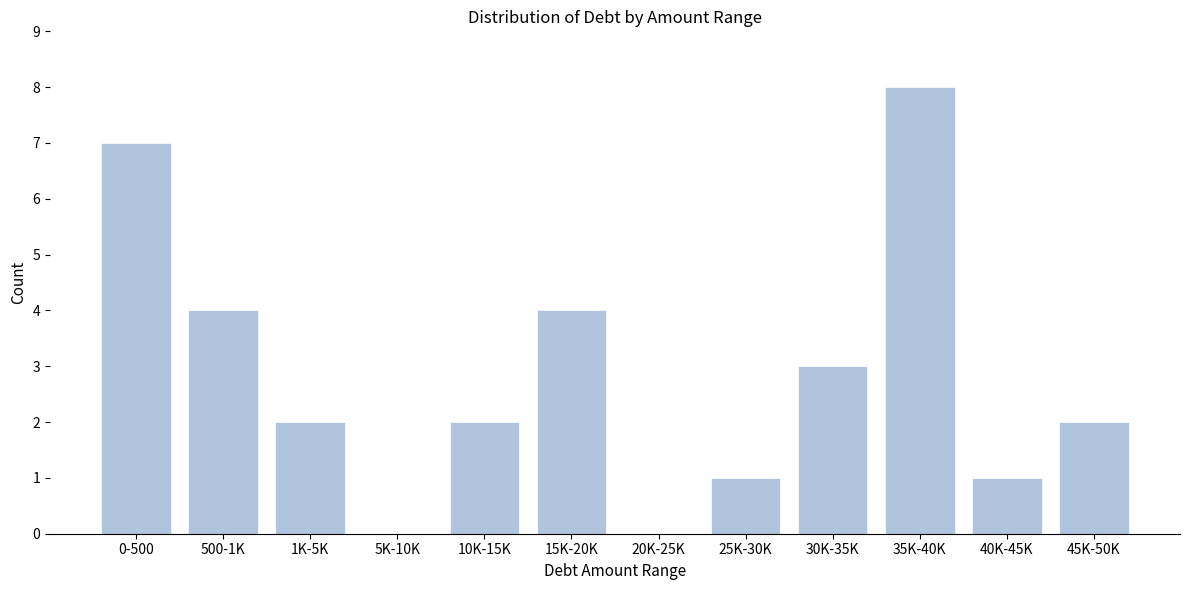

Reading left to right, extract all data points from this chart.

0-500=7	500-1K=4	1K-5K=2	5K-10K=0	10K-15K=2	15K-20K=4	20K-25K=0	25K-30K=1	30K-35K=3	35K-40K=8	40K-45K=1	45K-50K=2